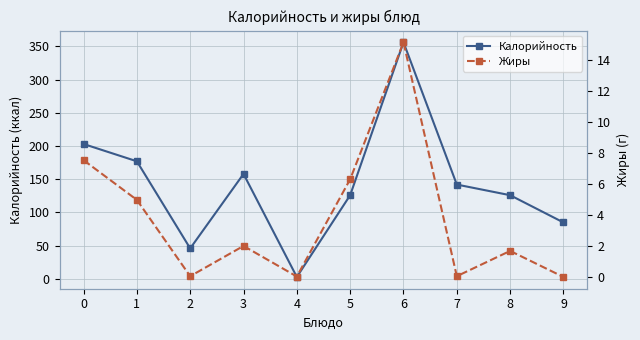

How many values in Жиры are above zero?

9